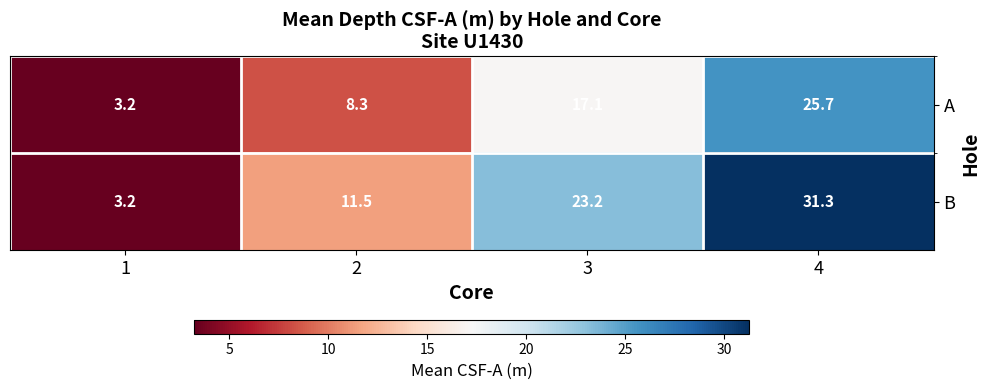

What is the total value across all series at 3?

40.3